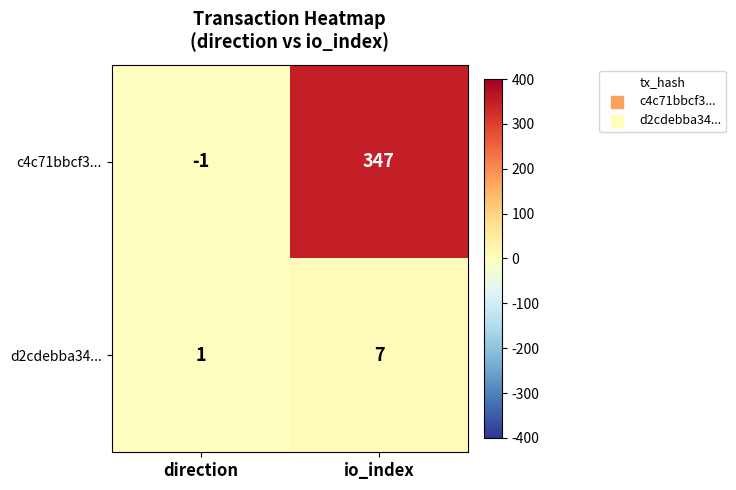

True or false: c4c71bbcf3... has a value of 159 at io_index.

False